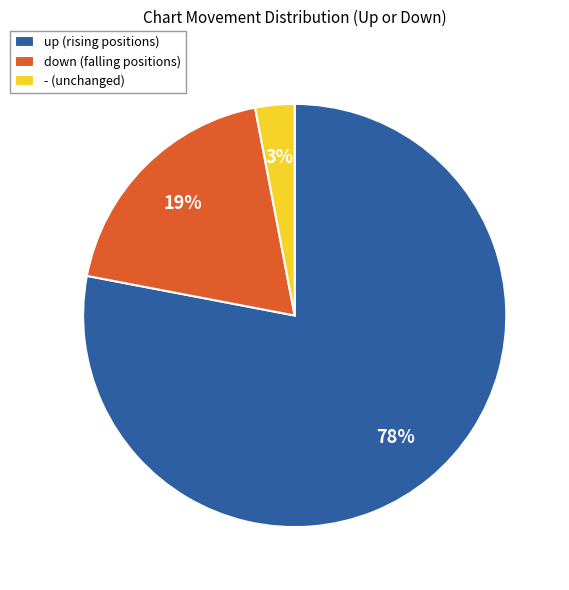

To the nearest percent, what is the difference between the largest and smallest slice percentages?

75%